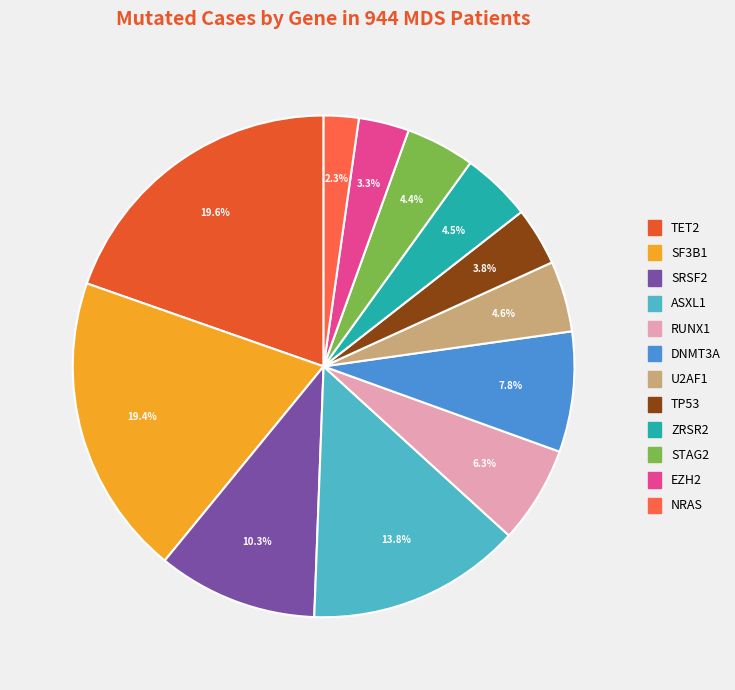

How many segments does this pie chart have?

12